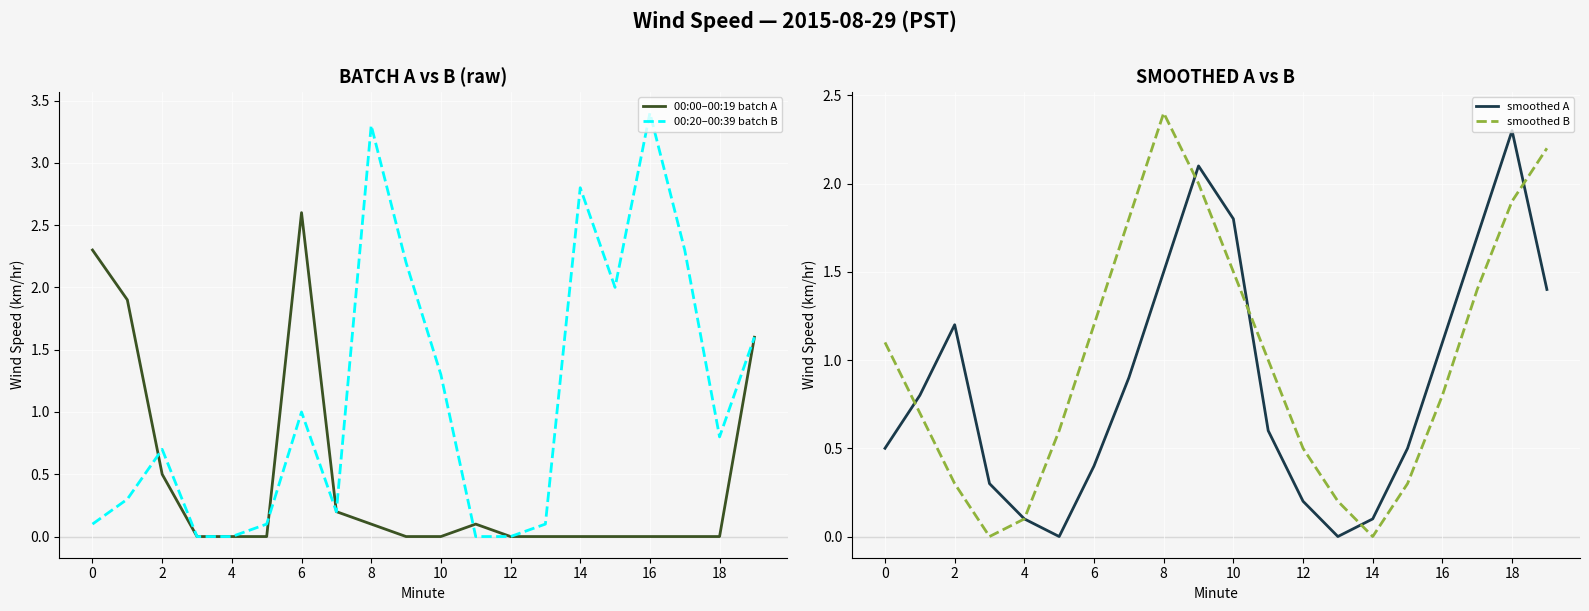

Rank the series by their maximum value, from highest to lowest.

00:20–00:39 batch B, 00:00–00:19 batch A, smoothed B, smoothed A